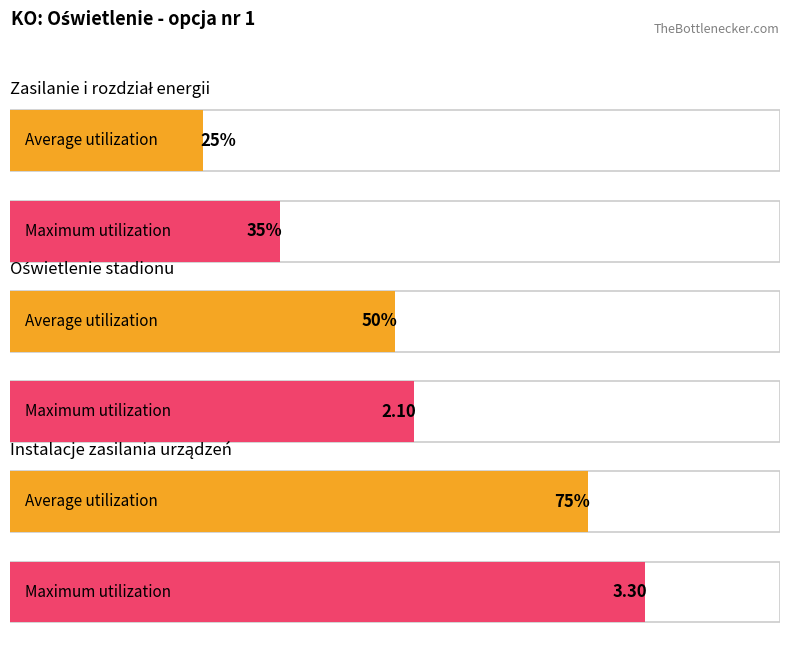

True or false: Oświetlenie stadionu has a value of 3.2 at Zasilanie i rozdział energii.

False